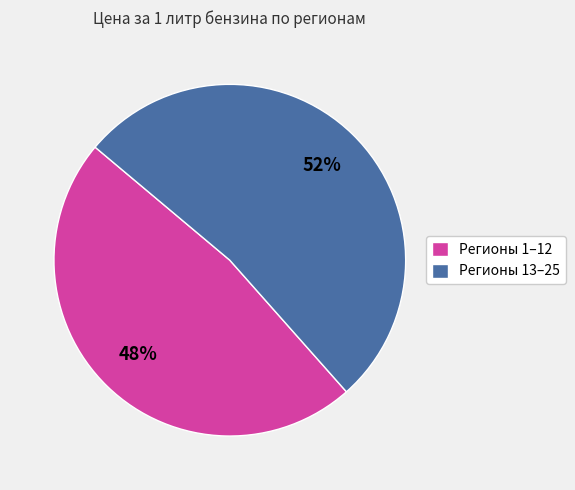

Which category accounts for the majority?

Регионы 13–25